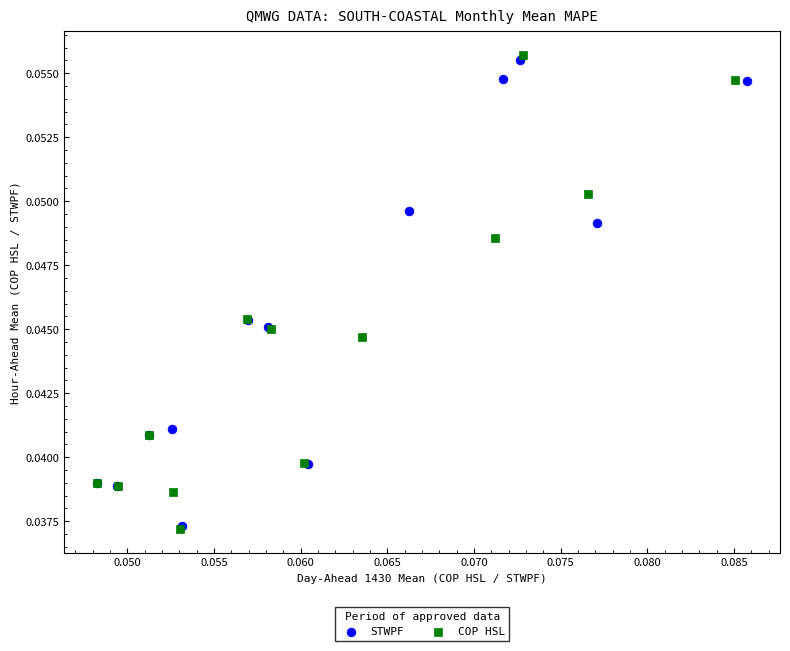

Which series has the largest Y range (max minus min)?

COP HSL